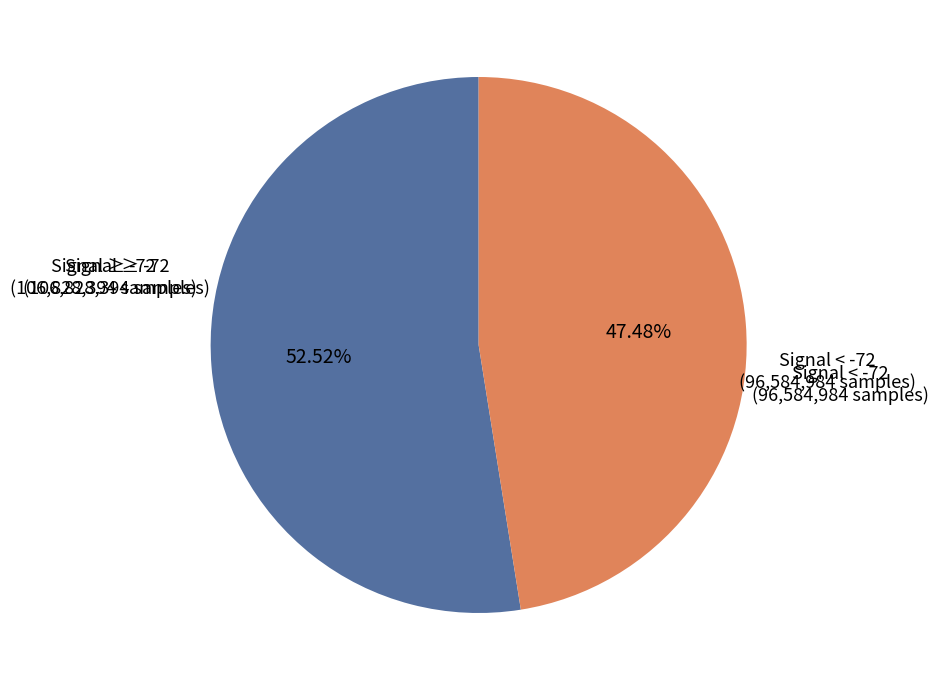

Is there any slice that represents more than half of the pie?

Yes